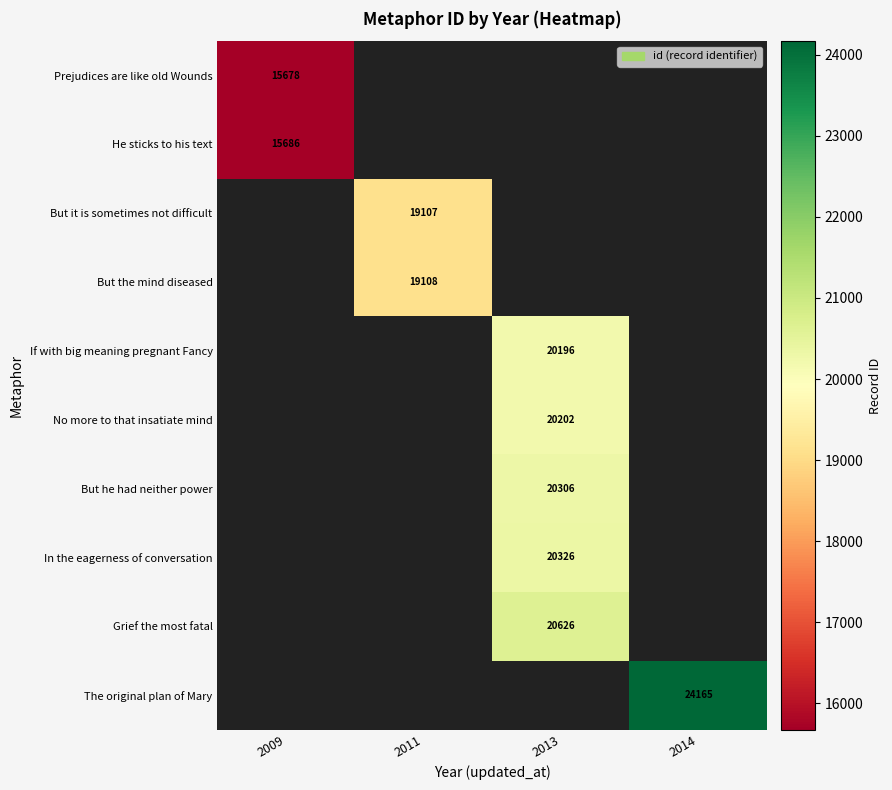

The But it is sometimes not difficult series shows 19107.0 at 2011. True or false?

True